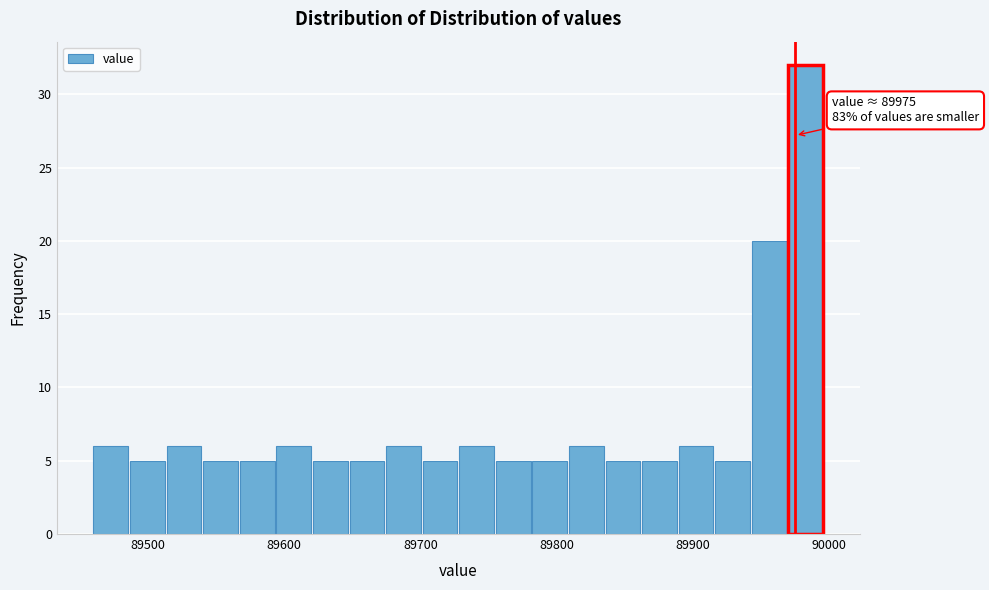

Around what value on the x-axis is the tallest bar? Give the approximate position of its centre, as read against the axis.

89980